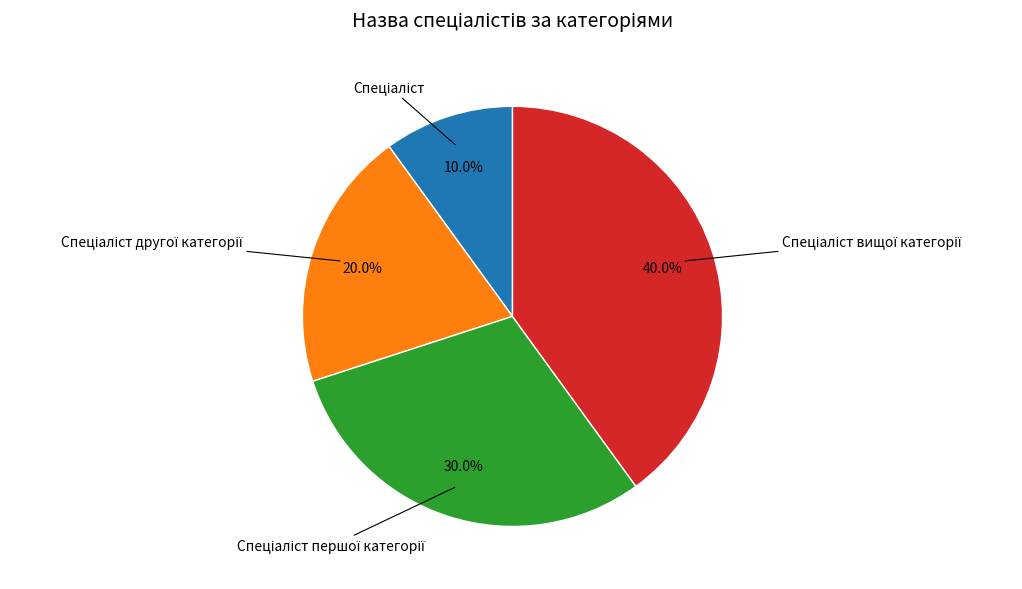

Is there any slice that represents more than half of the pie?

No